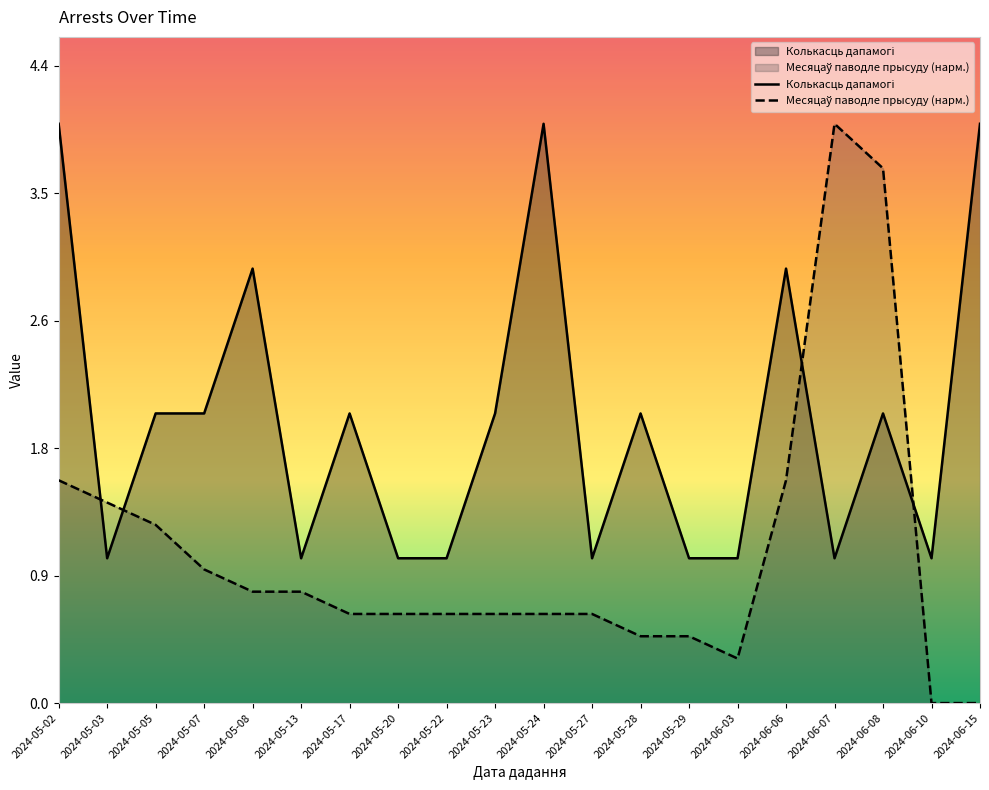

What is the sum of the Колькасць дапамогі values at 2024-05-24 and 2024-05-05?

6.0